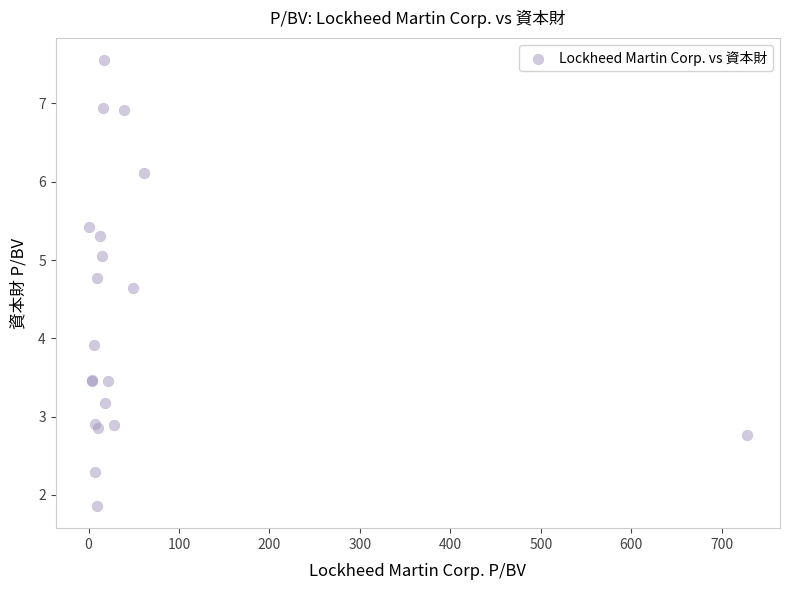

What Y value in the scatter plot is closest to 4?

3.9